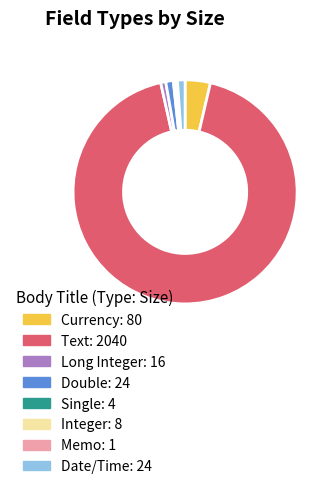

The Long Integer slice represents 1% of the pie. True or false?

True